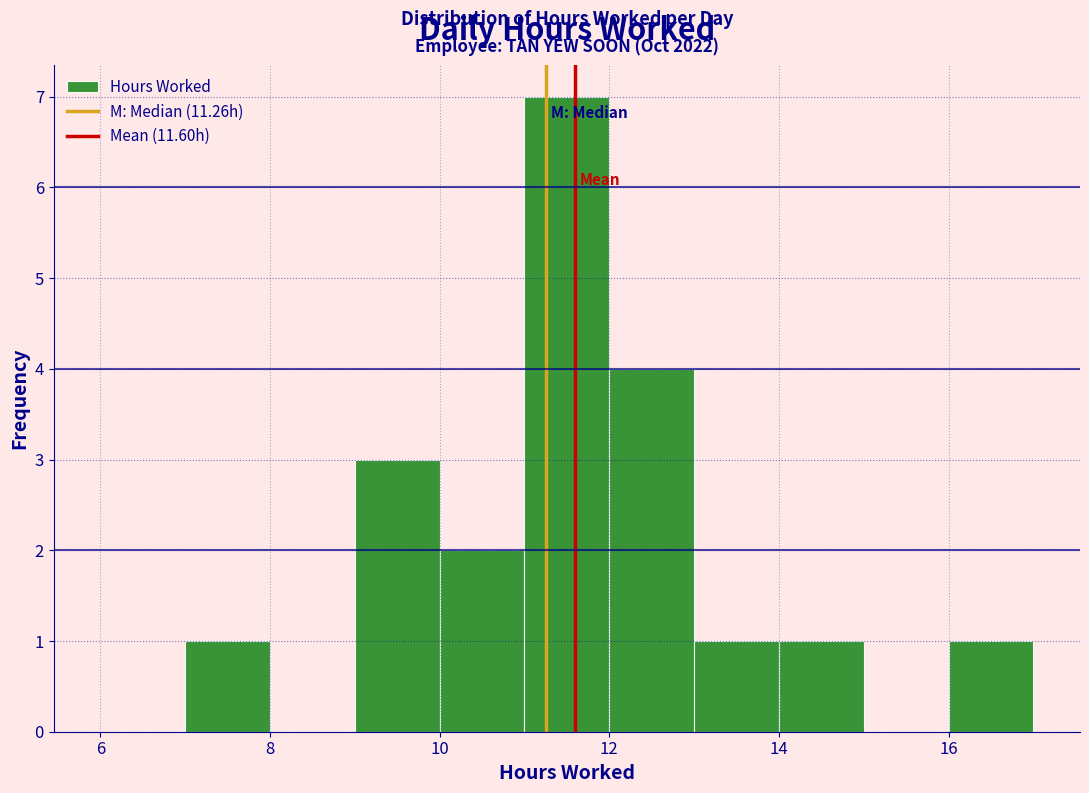

Over which range of the x-axis is the bar tallest?

11 to 12